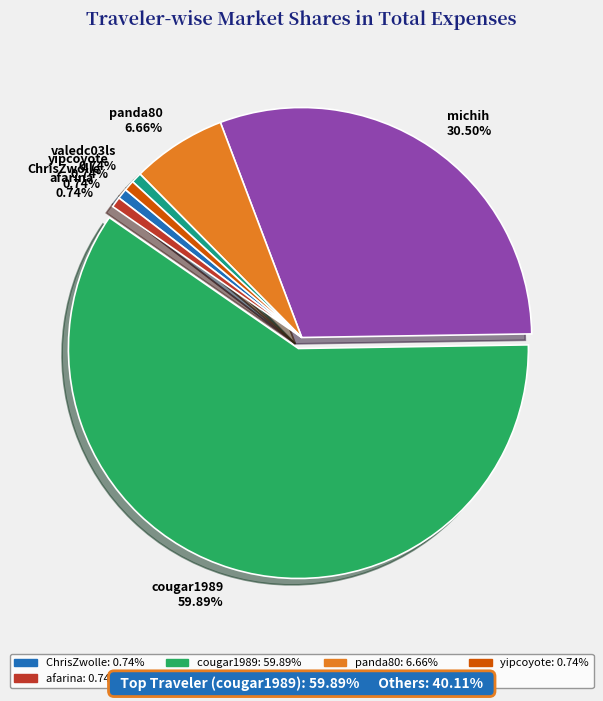

To the nearest percent, what is the combined percentage of panda80 and yipcoyote?

7%